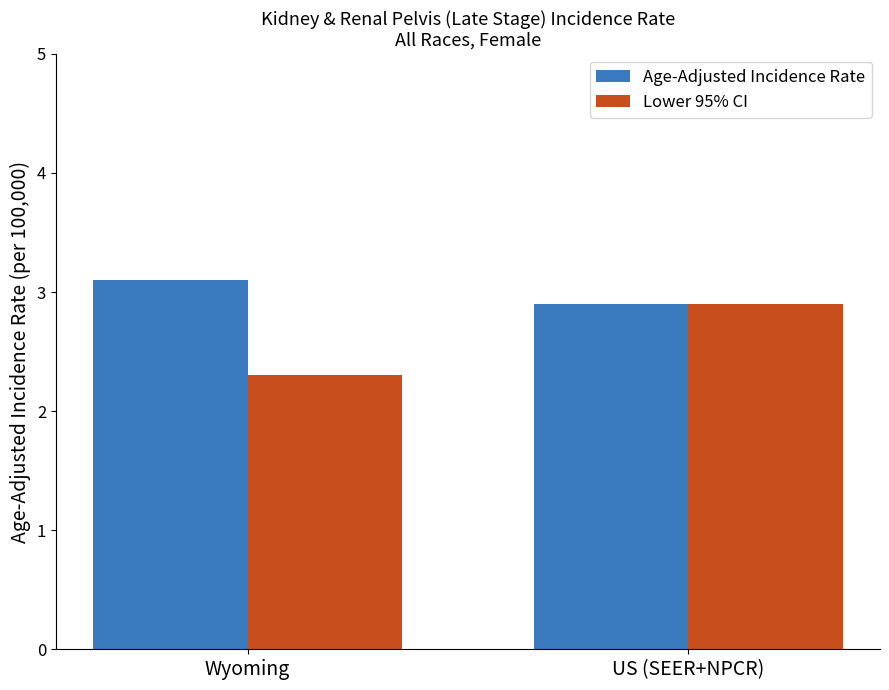

Reading left to right, extract all data points from this chart.

Age-Adjusted Incidence Rate: 3.1	2.9
Lower 95% CI: 2.3	2.9